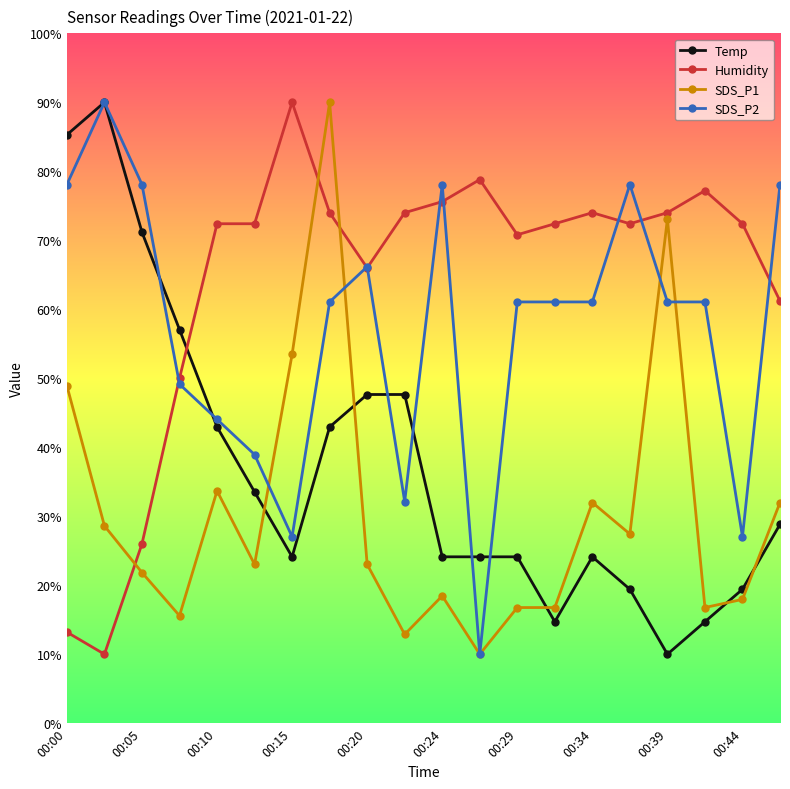

True or false: SDS_P2 has more than 2 interior local peaks.

True